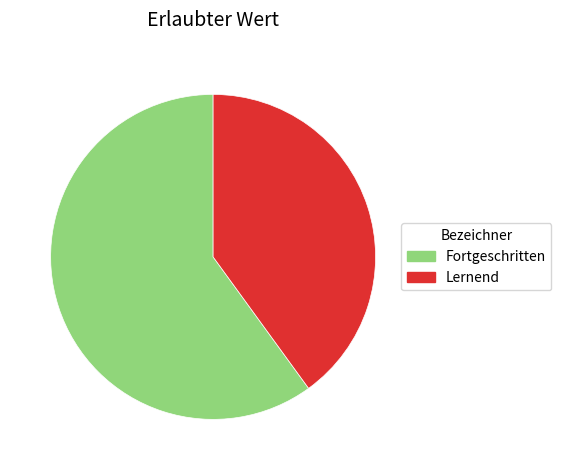

Which category accounts for the majority?

Fortgeschritten